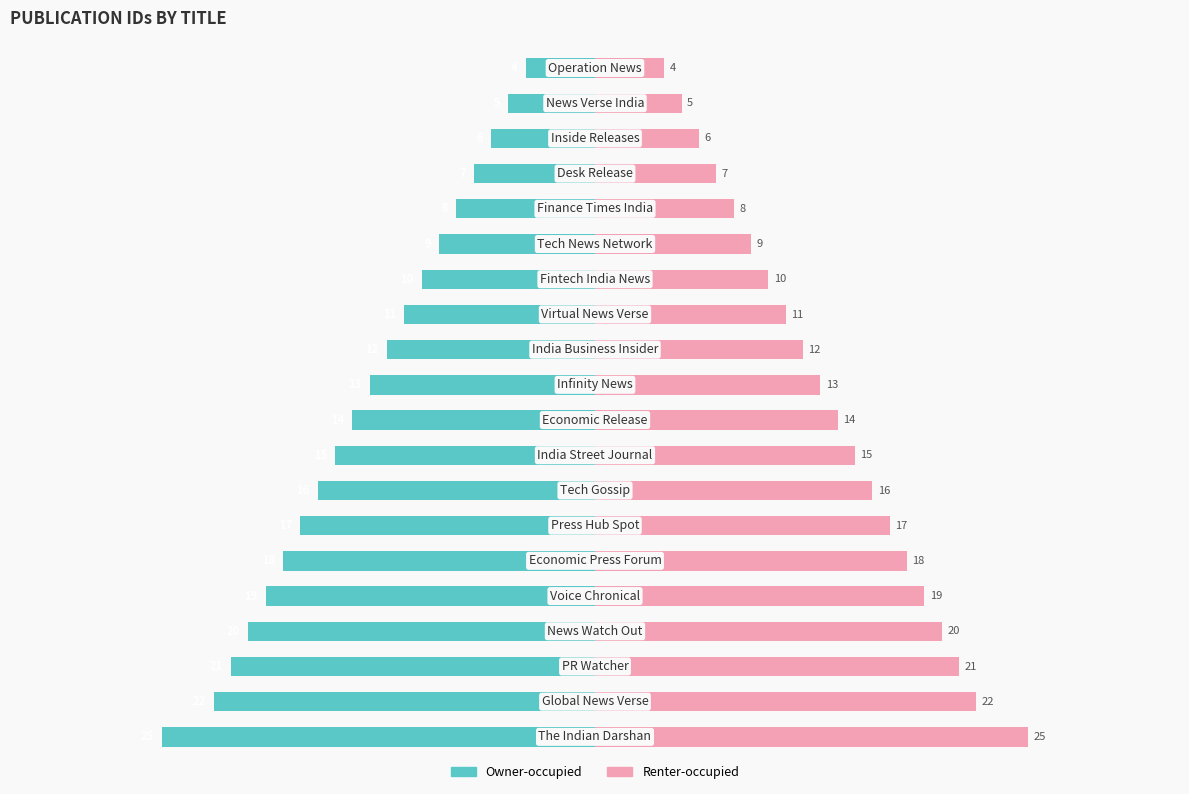

The Owner-occupied series shows -39.8 at 4. True or false?

False